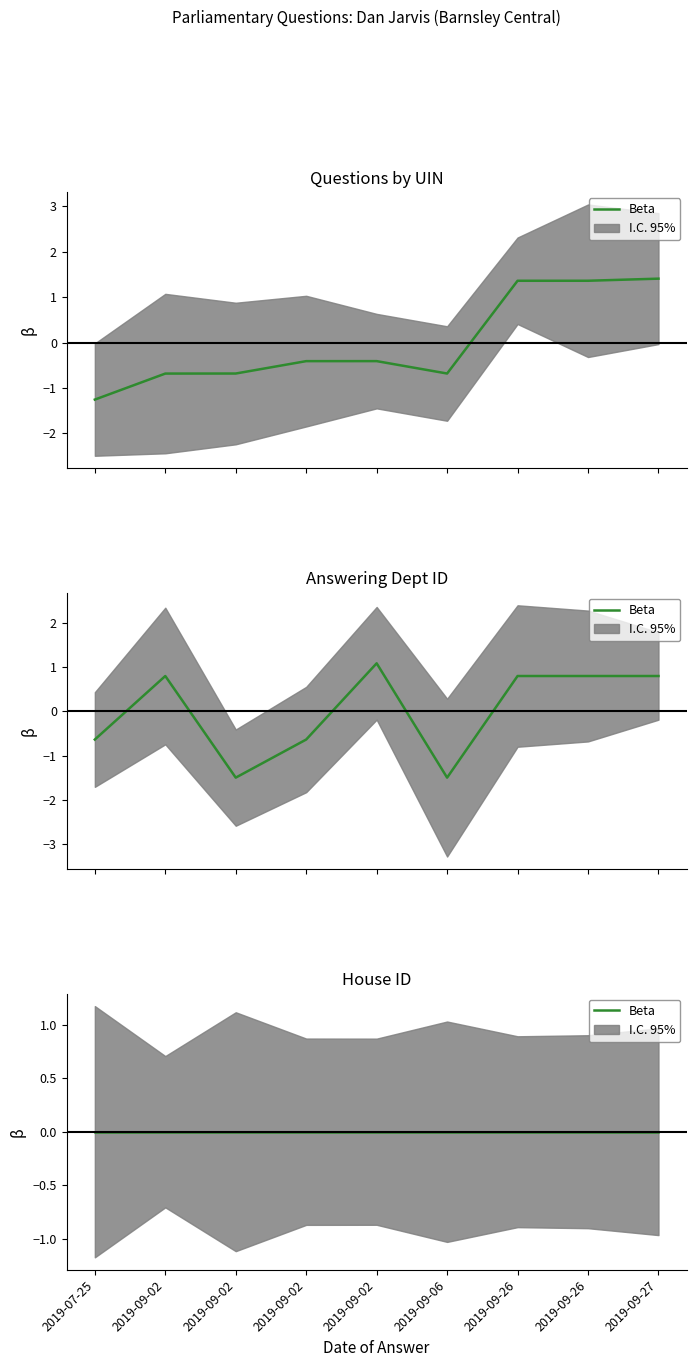

Between 2019-09-02 and 2019-09-06, which series saw the biggest shift?

answering dept id